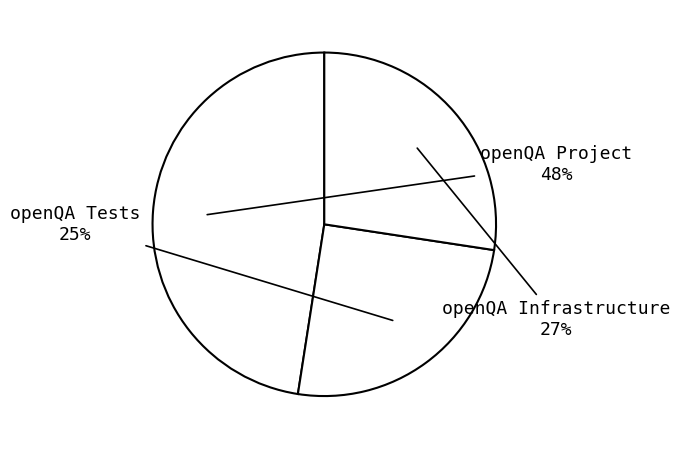

True or false: openQA Project accounts for 62% of the total.

False